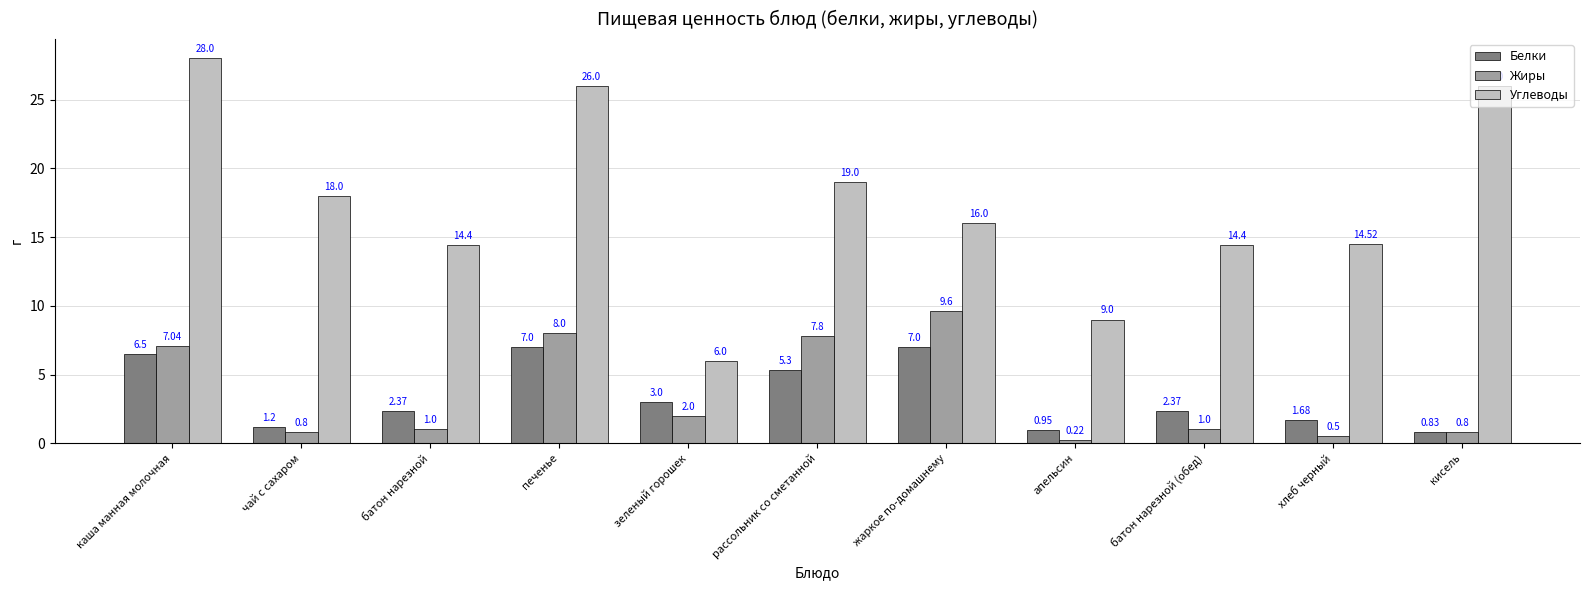

How many bars are there in each group?

3